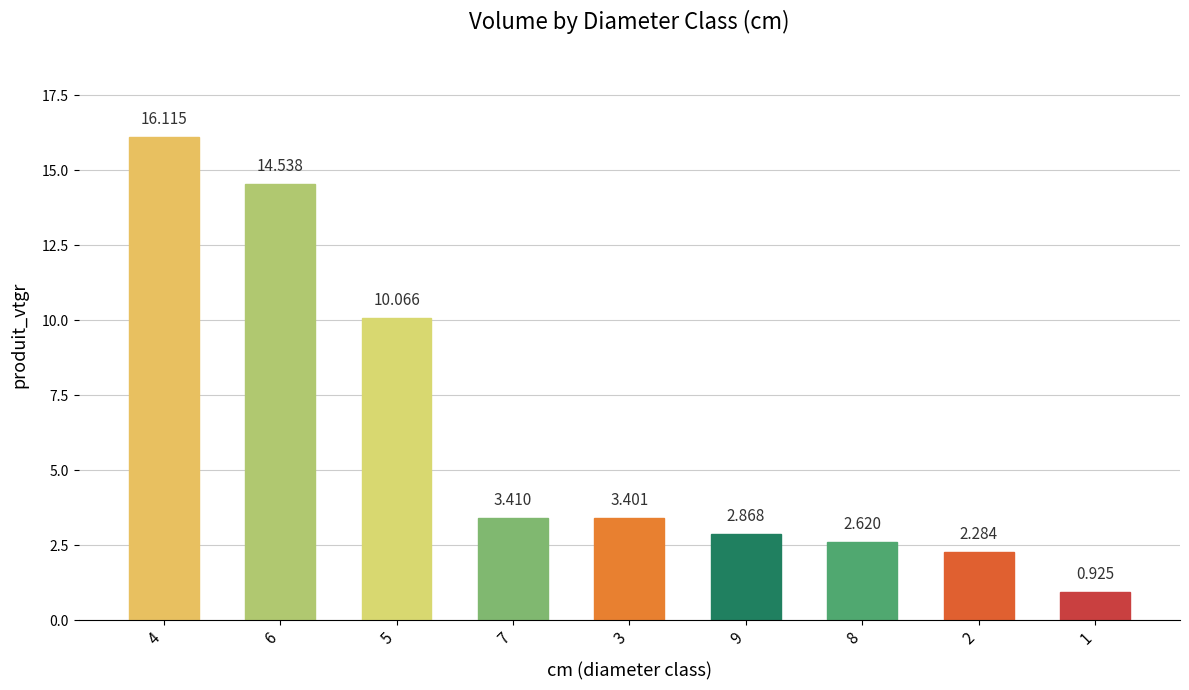

The chart shows a value of 2.6 at 8. True or false?

True